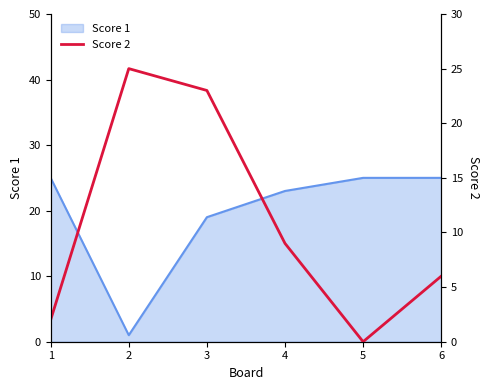

The Score 1 series shows 26 at 3. True or false?

False